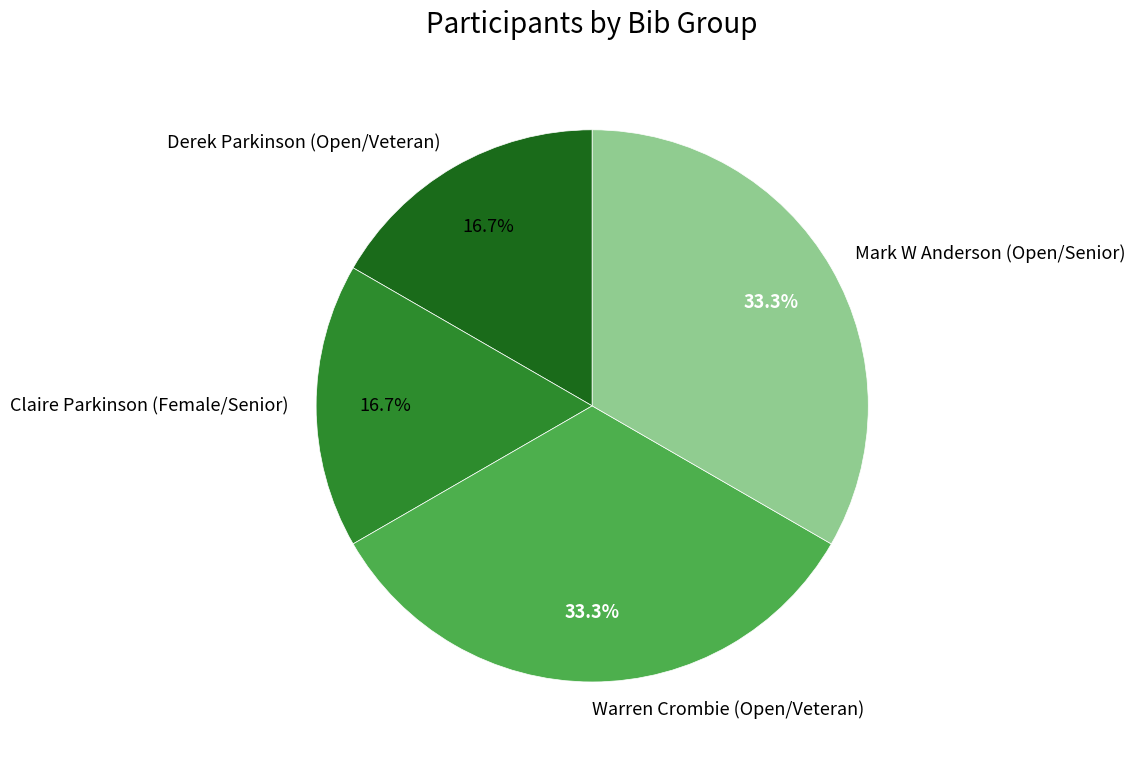

Does Claire Parkinson (Female/Senior) represent more than half of the total?

No